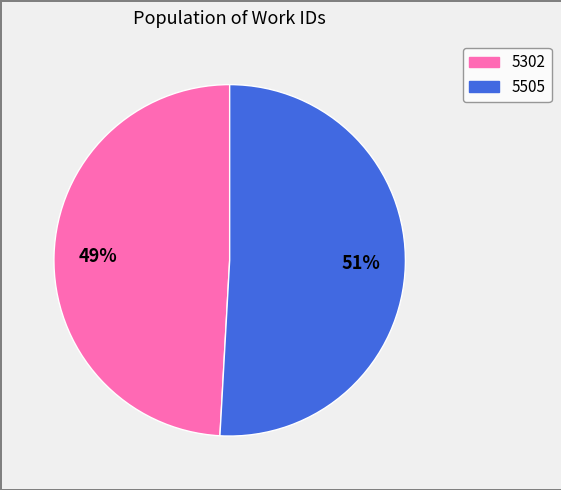

Count the number of slices in the pie.

2